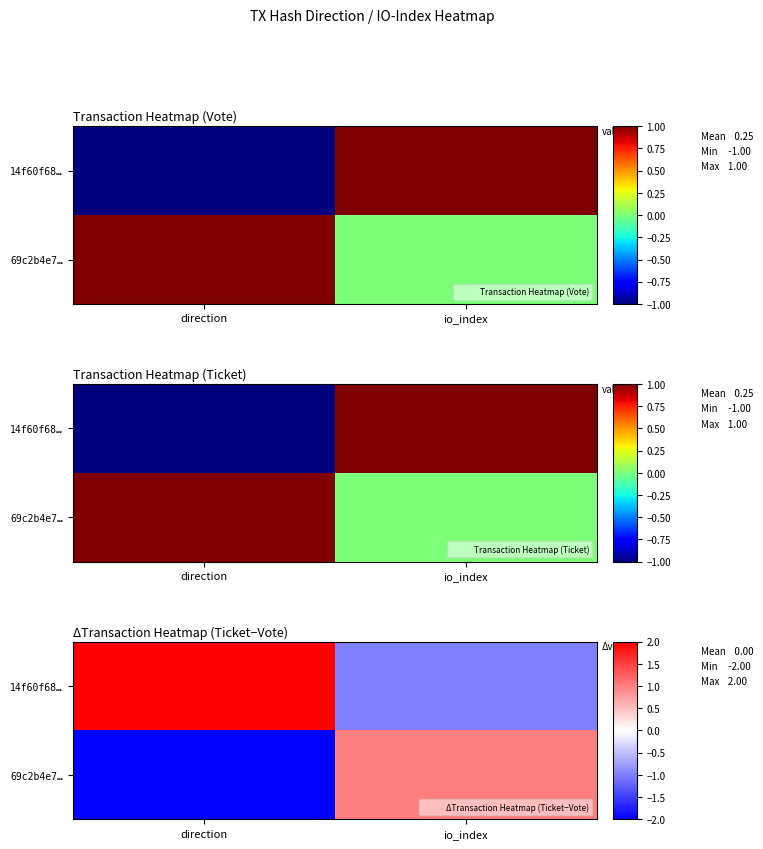

Count the number of categories in the chart.

2